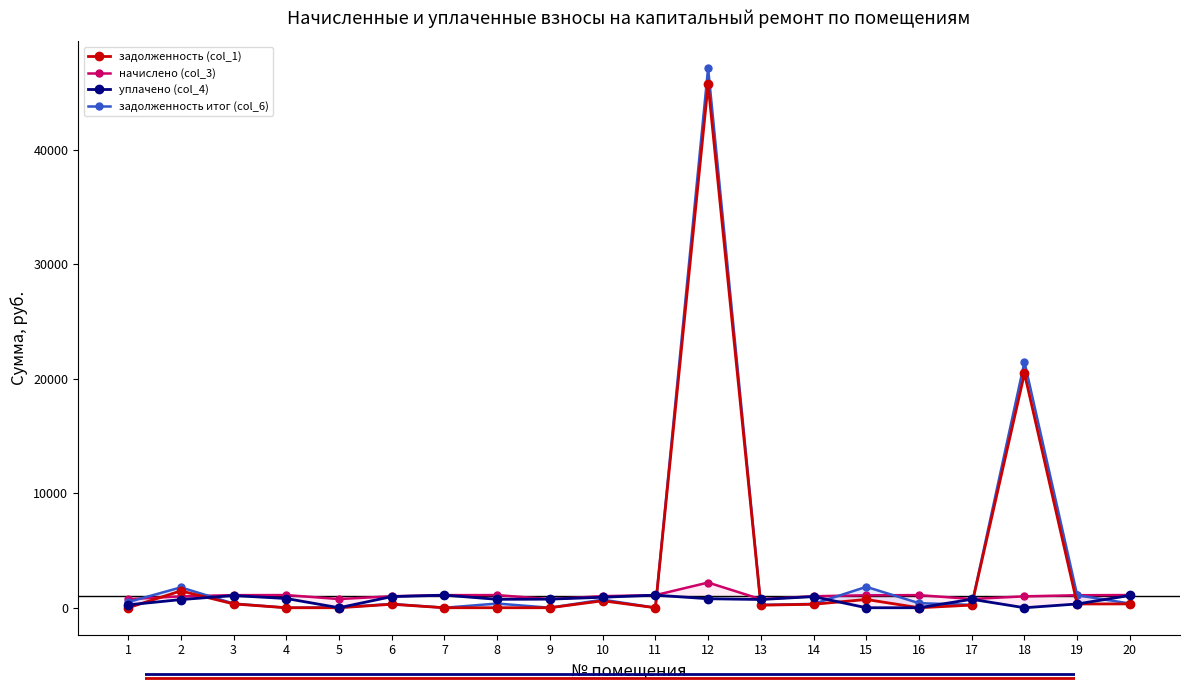

What is the sum of the начислено (col_3) values at 20 and 7?

2211.1